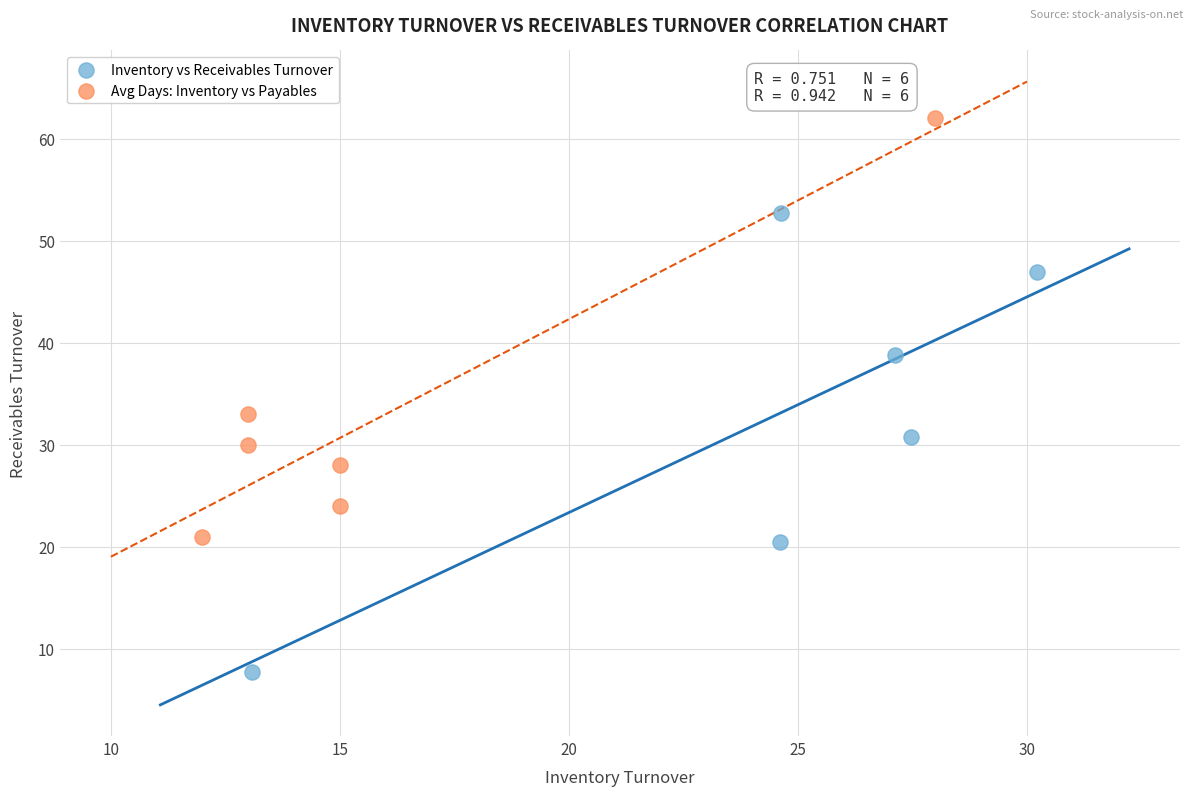

Which series reaches the maximum Y coordinate?

Avg Days: Inventory vs Payables